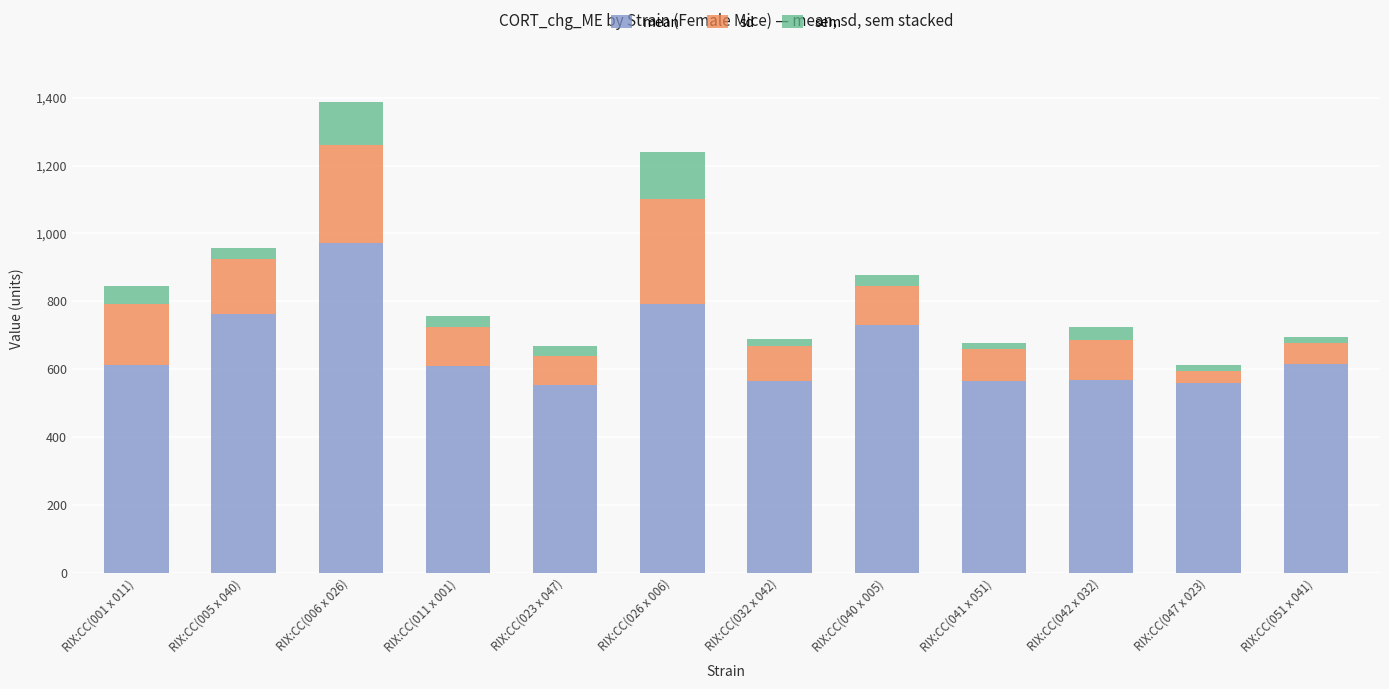

What is the total value across all series at RIX:CC(042 x 032)?

724.0